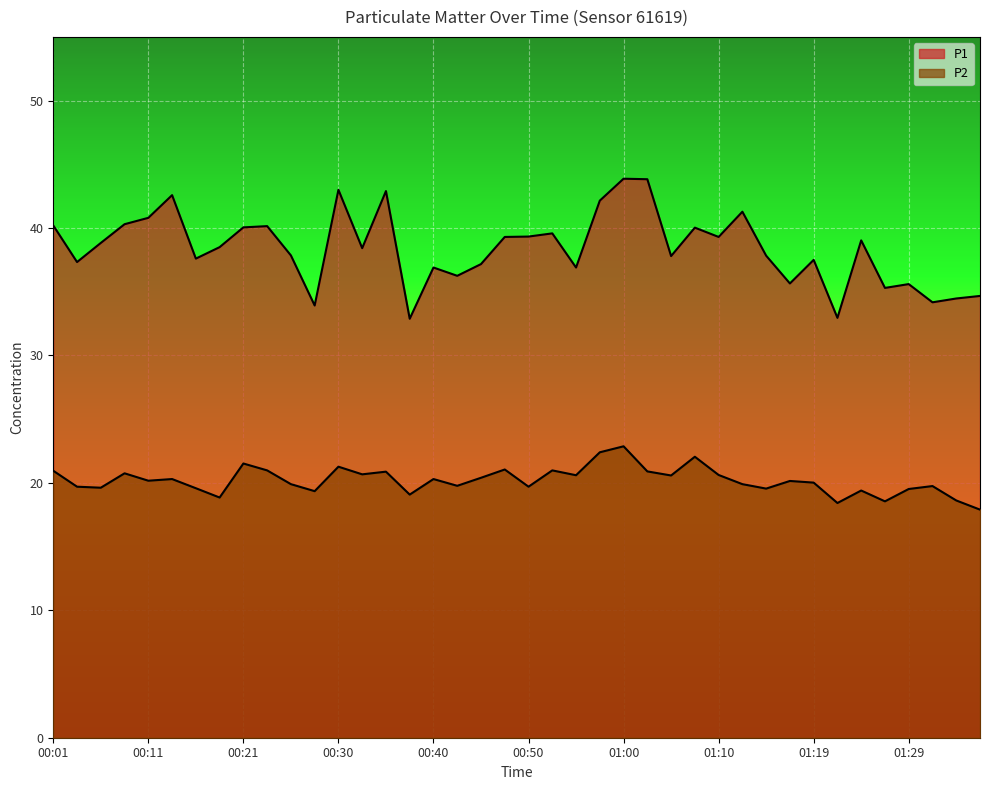

What is the label of the 14th point from the right?

01:05